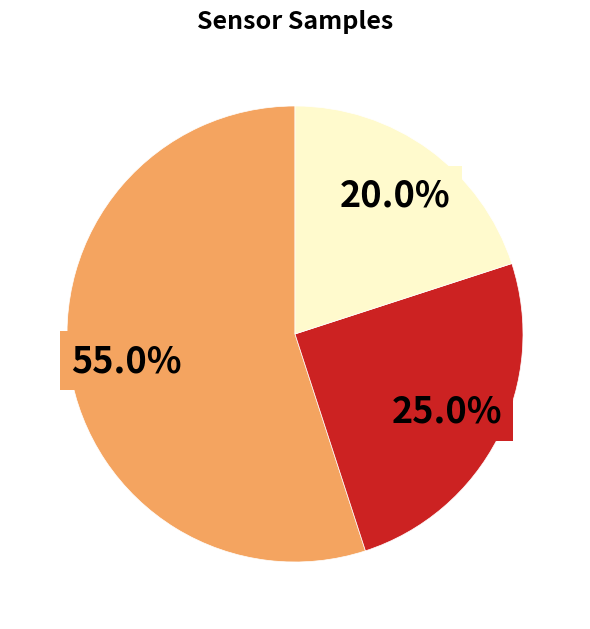

Does any single category account for the majority?

Yes